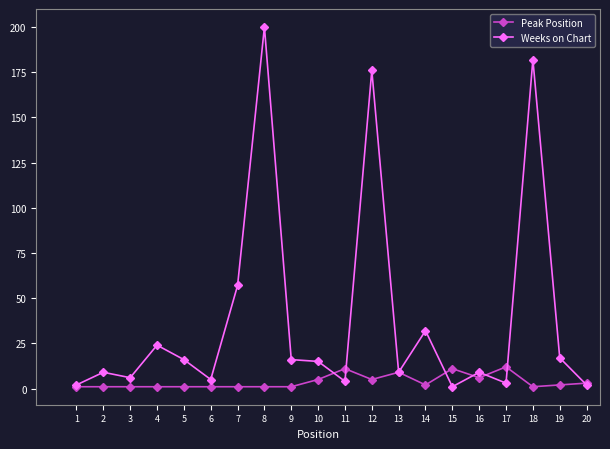

Rank the series at 15 from lowest to highest value.

Weeks on Chart, Peak Position